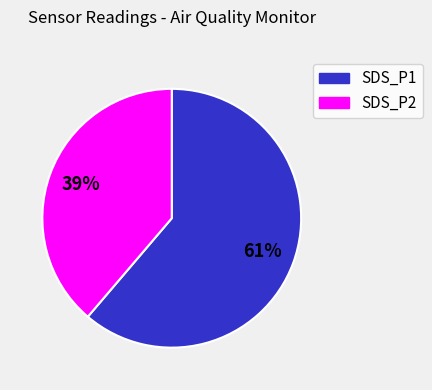

True or false: SDS_P2 accounts for 30% of the total.

False